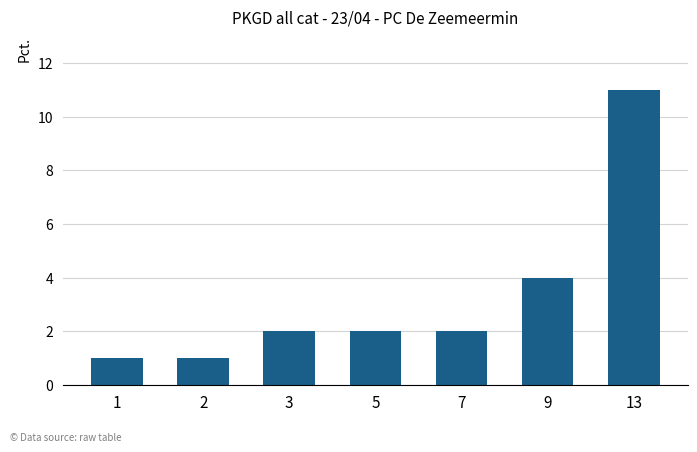

What is the sum of the values at 3 and 5?

4